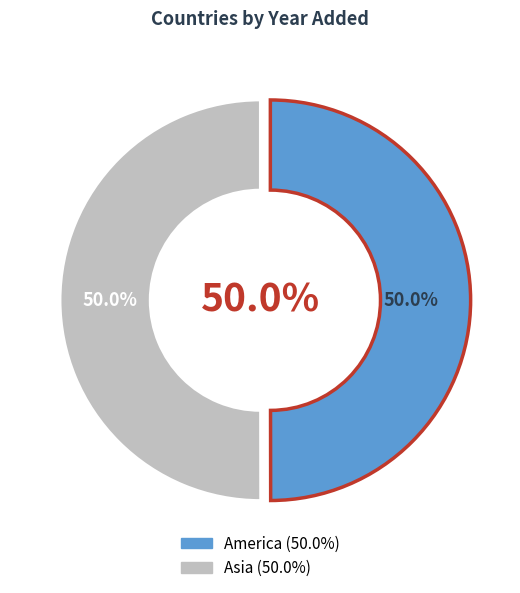

Which category has the smallest portion of the pie?

America